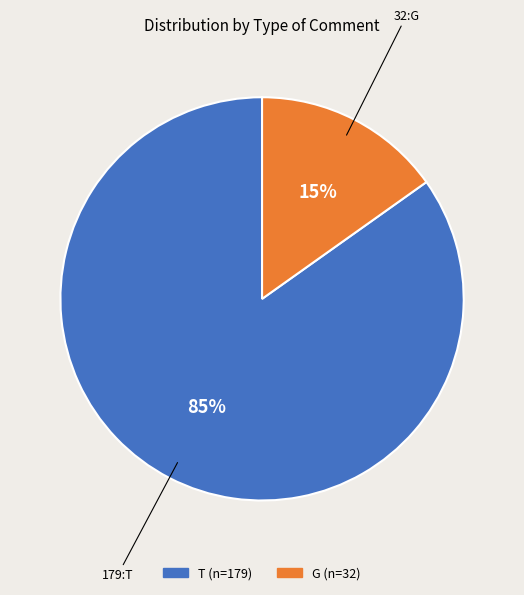

Is there any slice that represents more than half of the pie?

Yes